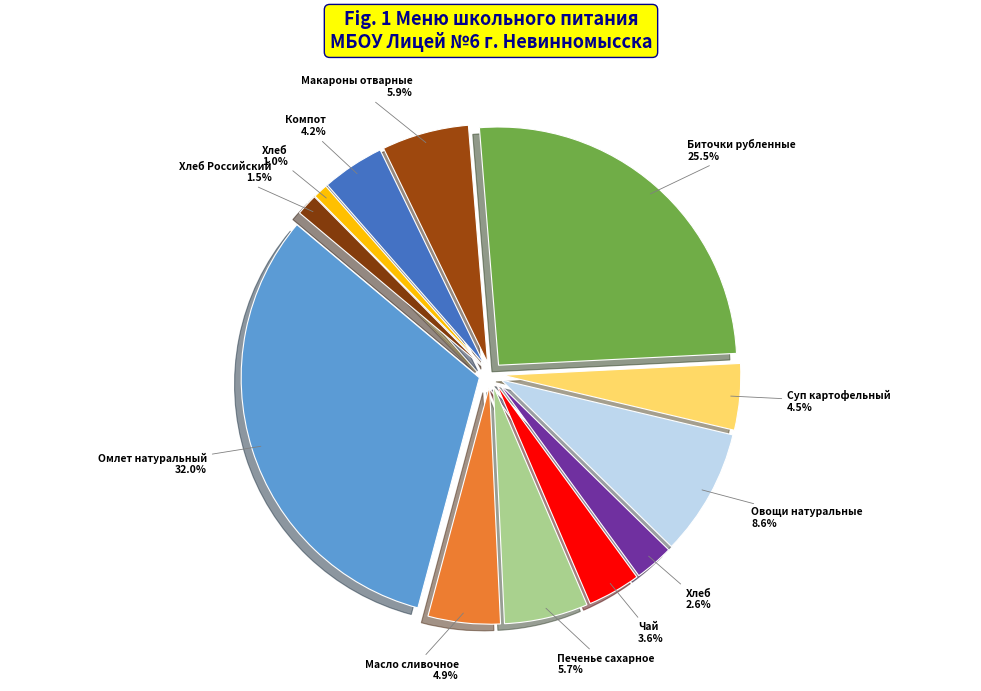

Do Омлет натуральный and Макароны отварные together represent more than half of the pie?

No